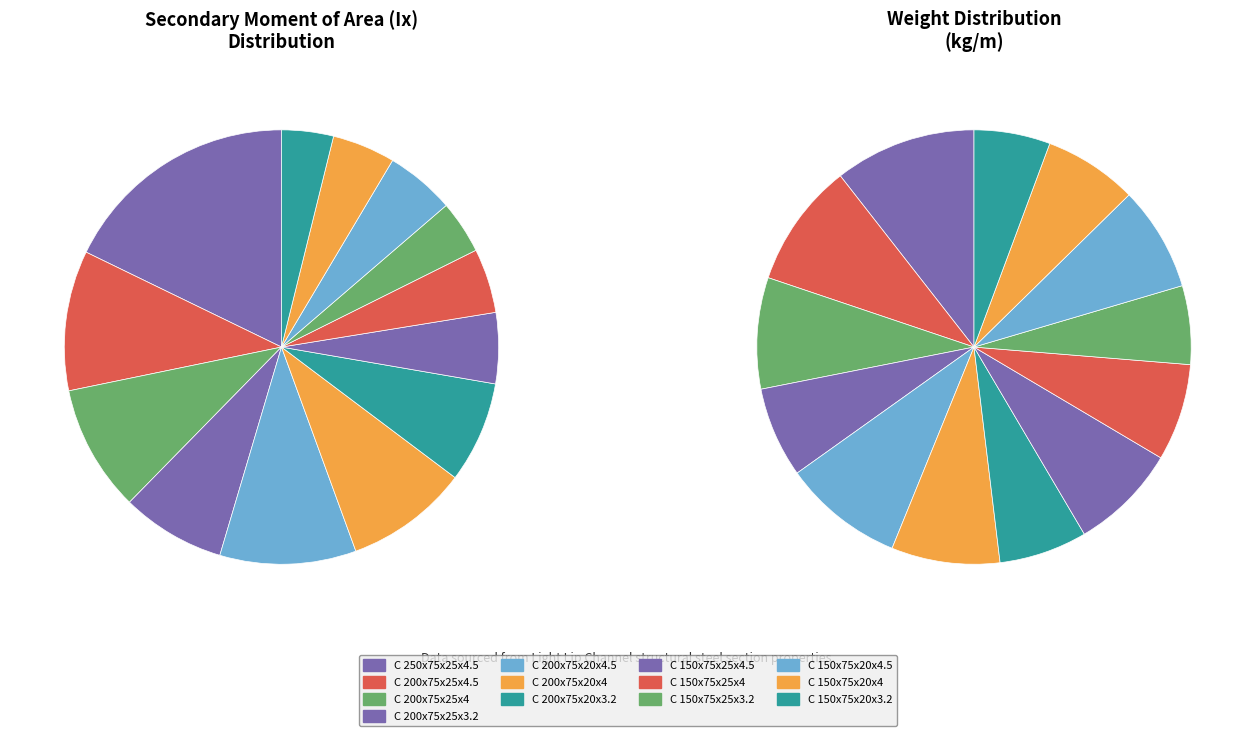

Which slice is the largest?

C 250x75x25x4.5